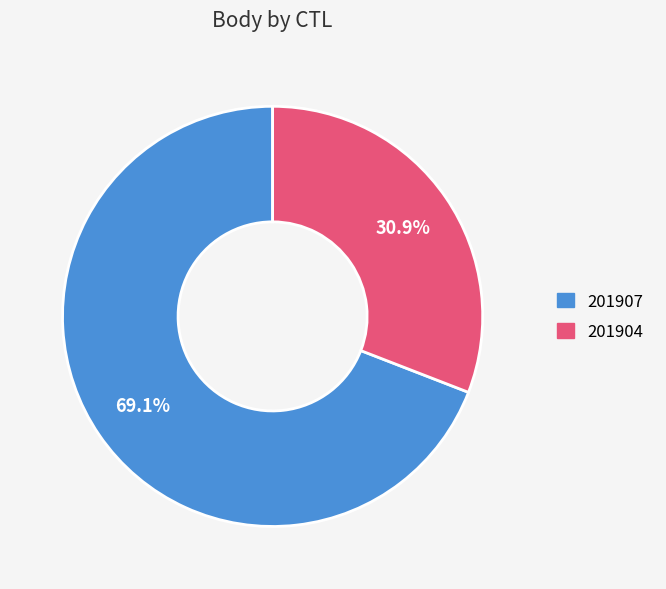

Rank the categories by value from lowest to highest.

201904, 201907